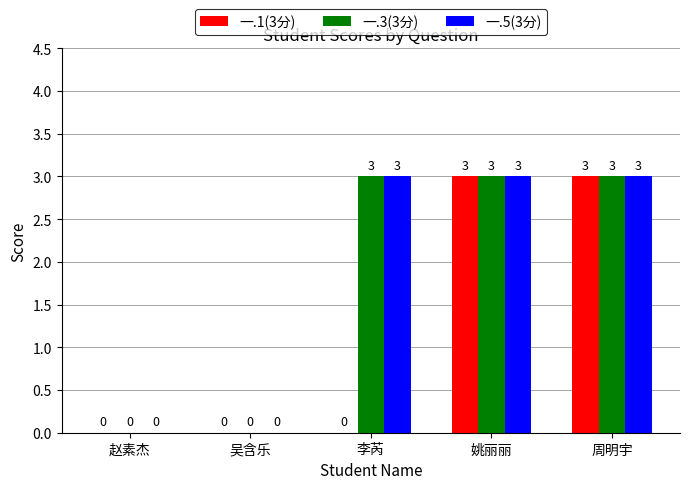

The value of 一.1(3分) at 姚丽丽 is 3. True or false?

True